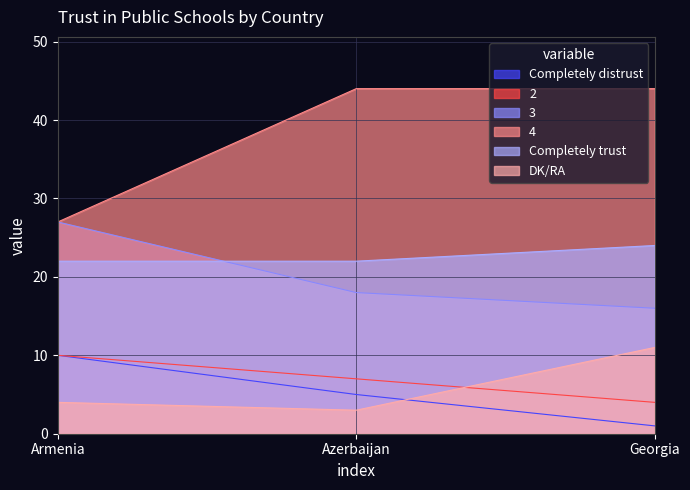

What are all the series names shown in the legend?

Completely distrust, 2, 3, 4, Completely trust, DK/RA